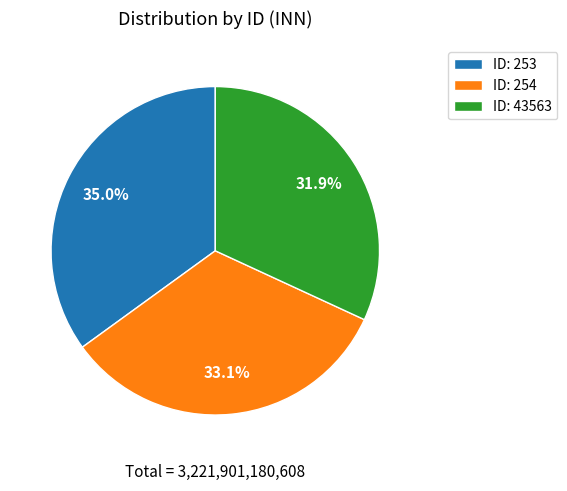

Which category has the smallest portion of the pie?

ID: 43563